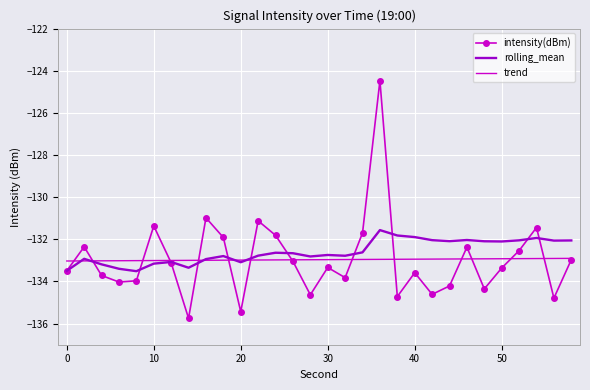

What is the maximum value shown in the chart?

-124.5